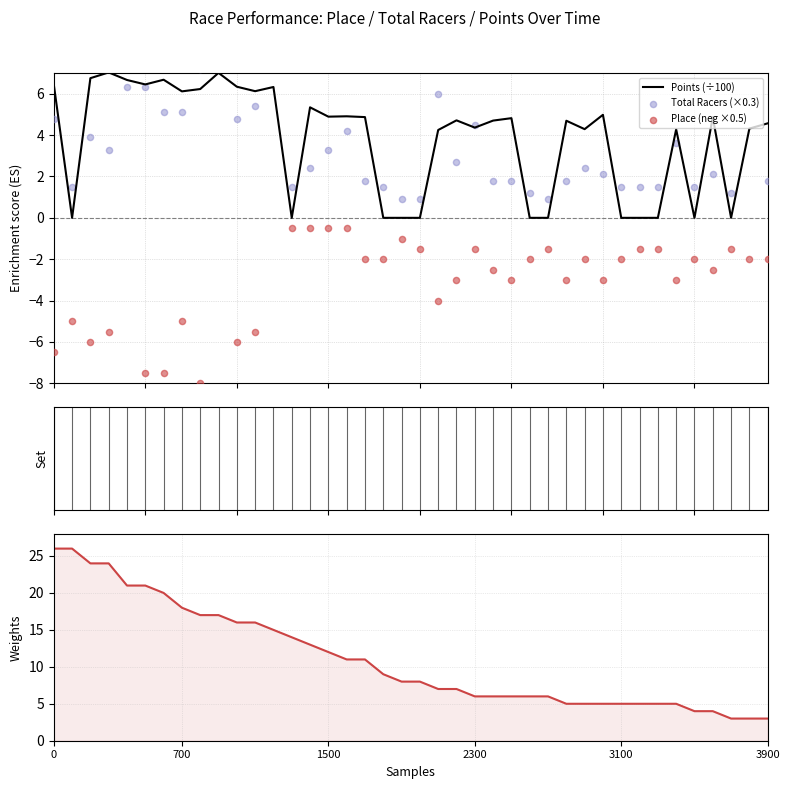

Is the value of Total Racers (sorted) at 22 greater than the value of Points (÷100) at 22?

Yes